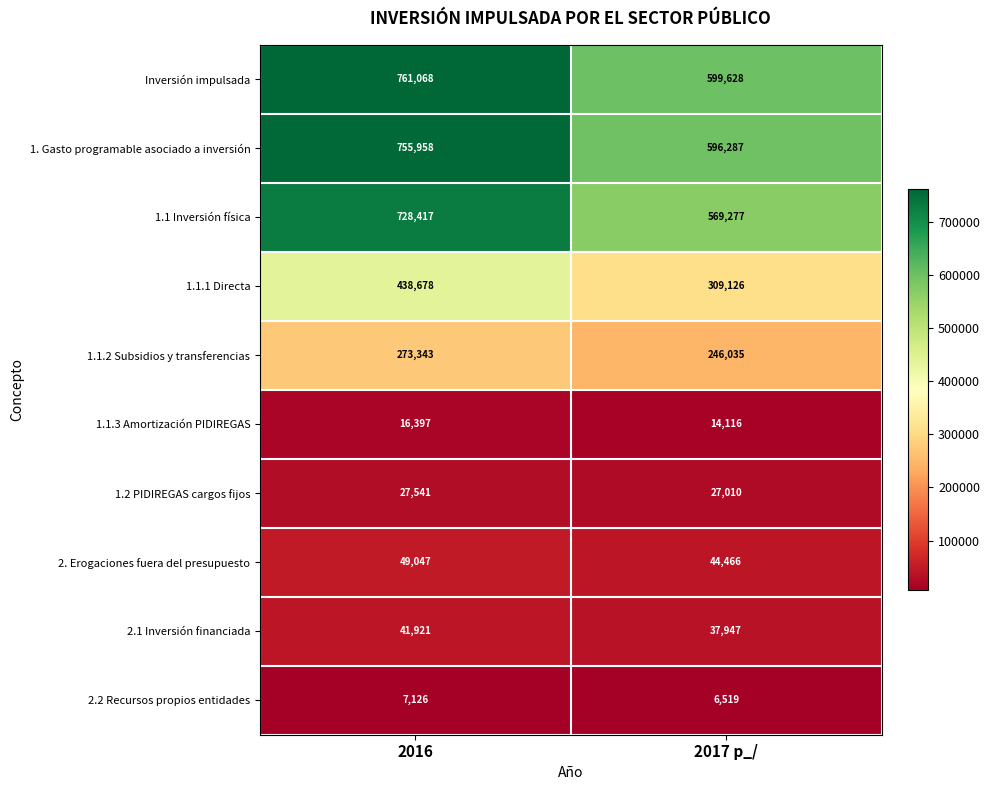

Rank the series at 2016 from highest to lowest value.

Inversión impulsada, 1. Gasto programable asociado a inversión, 1.1 Inversión física, 1.1.1 Directa, 1.1.2 Subsidios y transferencias, 2. Erogaciones fuera del presupuesto, 2.1 Inversión financiada, 1.2 PIDIREGAS cargos fijos, 1.1.3 Amortización PIDIREGAS, 2.2 Recursos propios entidades